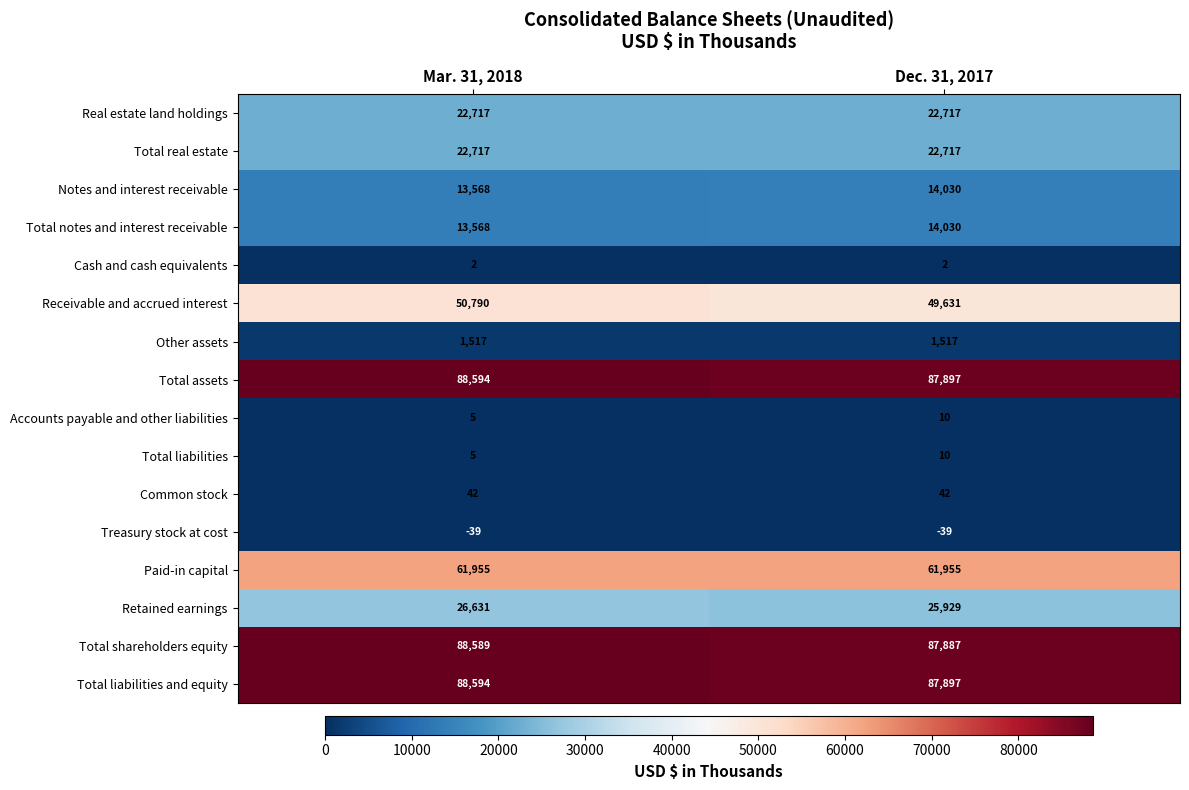

What is the average value of the Treasury stock at cost series?

-39